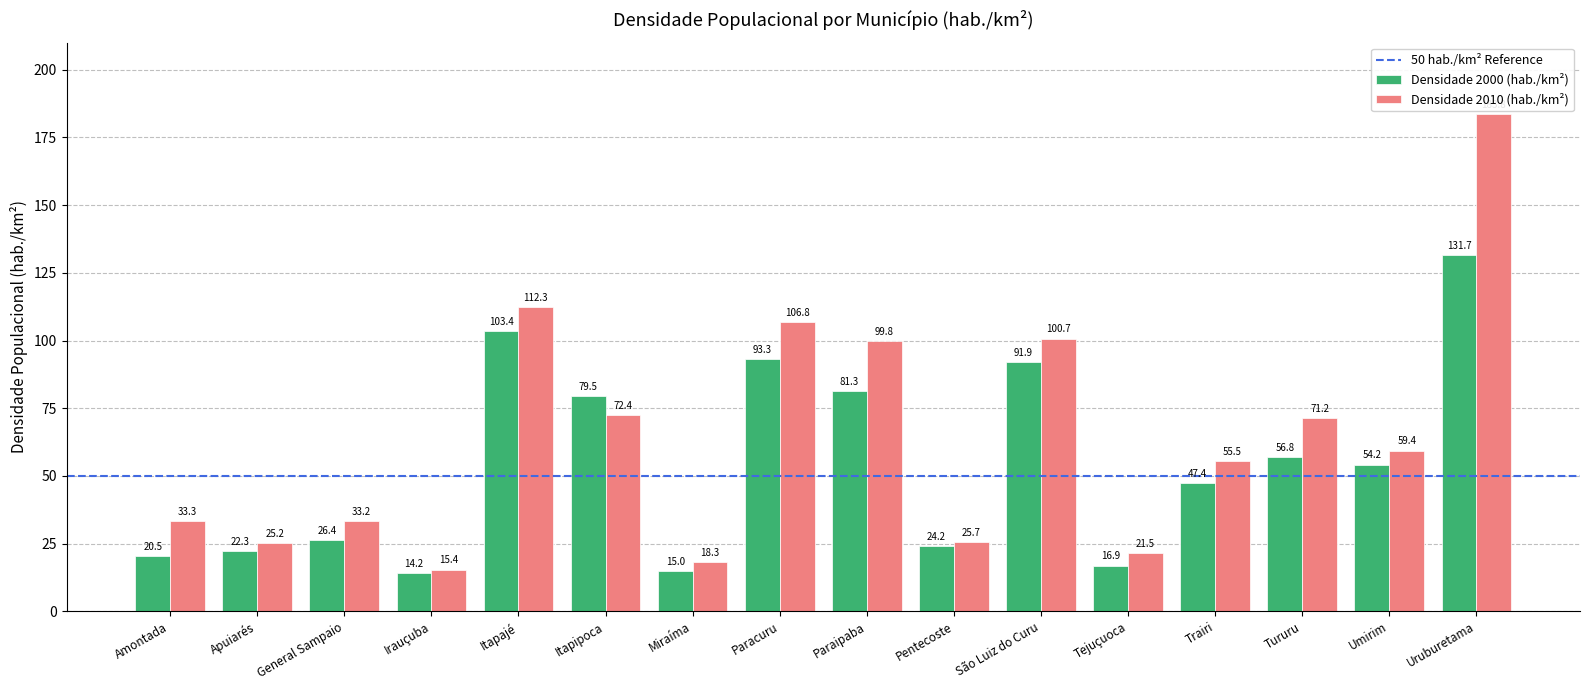

What is the minimum value for Densidade 2000 (hab./km²)?

14.2